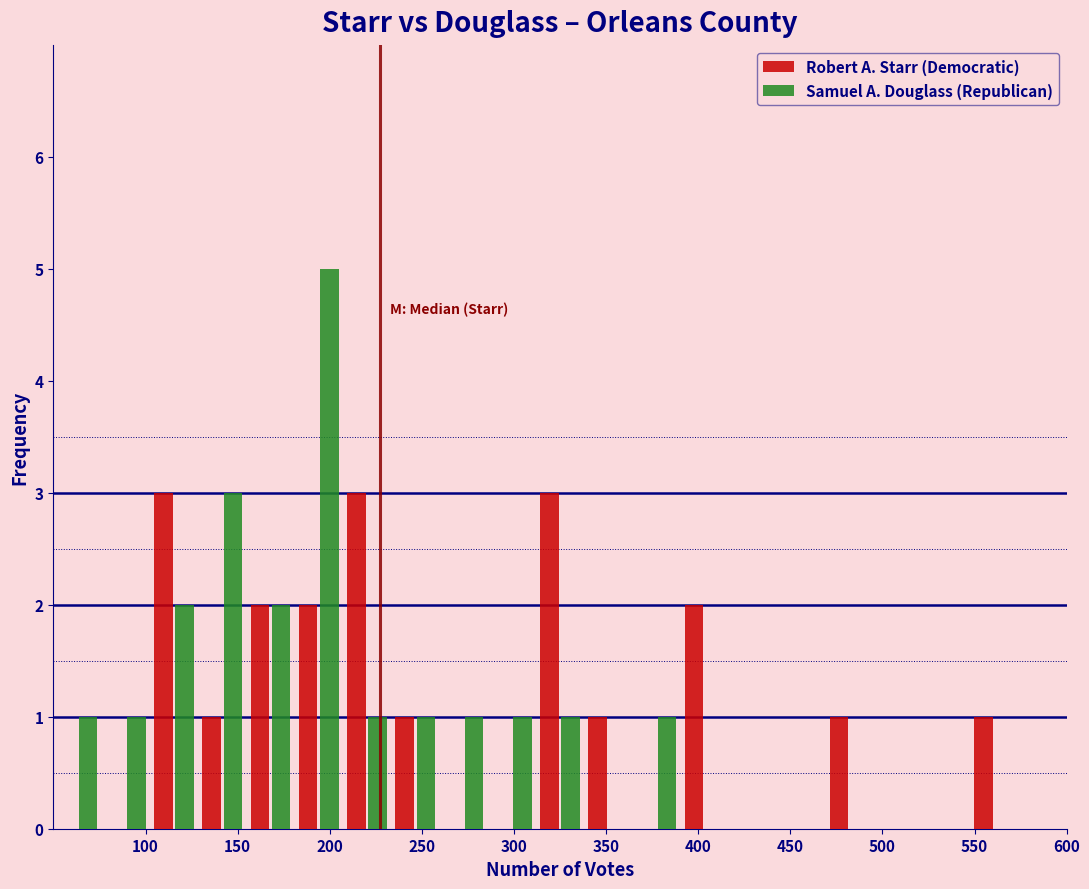

Reading left to right, transcribe this chart: for each range on the x-axis, give the height of each series' bar. Neither the bar edges nor the heights are printed on the chart, so give them approximately, as read against the axes.

50 to 75: Robert A. Starr (Democratic)=0	Samuel A. Douglass (Republican)=1
75 to 100: Robert A. Starr (Democratic)=0	Samuel A. Douglass (Republican)=1
100 to 130: Robert A. Starr (Democratic)=3	Samuel A. Douglass (Republican)=2
130 to 155: Robert A. Starr (Democratic)=1	Samuel A. Douglass (Republican)=3
155 to 180: Robert A. Starr (Democratic)=2	Samuel A. Douglass (Republican)=2
180 to 205: Robert A. Starr (Democratic)=2	Samuel A. Douglass (Republican)=5
205 to 235: Robert A. Starr (Democratic)=3	Samuel A. Douglass (Republican)=1
235 to 260: Robert A. Starr (Democratic)=1	Samuel A. Douglass (Republican)=1
260 to 285: Robert A. Starr (Democratic)=0	Samuel A. Douglass (Republican)=1
285 to 310: Robert A. Starr (Democratic)=0	Samuel A. Douglass (Republican)=1
310 to 340: Robert A. Starr (Democratic)=3	Samuel A. Douglass (Republican)=1
340 to 365: Robert A. Starr (Democratic)=1	Samuel A. Douglass (Republican)=0
365 to 390: Robert A. Starr (Democratic)=0	Samuel A. Douglass (Republican)=1
390 to 415: Robert A. Starr (Democratic)=2	Samuel A. Douglass (Republican)=0
415 to 445: Robert A. Starr (Democratic)=0	Samuel A. Douglass (Republican)=0
445 to 470: Robert A. Starr (Democratic)=0	Samuel A. Douglass (Republican)=0
470 to 495: Robert A. Starr (Democratic)=1	Samuel A. Douglass (Republican)=0
495 to 520: Robert A. Starr (Democratic)=0	Samuel A. Douglass (Republican)=0
520 to 550: Robert A. Starr (Democratic)=0	Samuel A. Douglass (Republican)=0
550 to 575: Robert A. Starr (Democratic)=1	Samuel A. Douglass (Republican)=0
575 to 600: Robert A. Starr (Democratic)=0	Samuel A. Douglass (Republican)=0